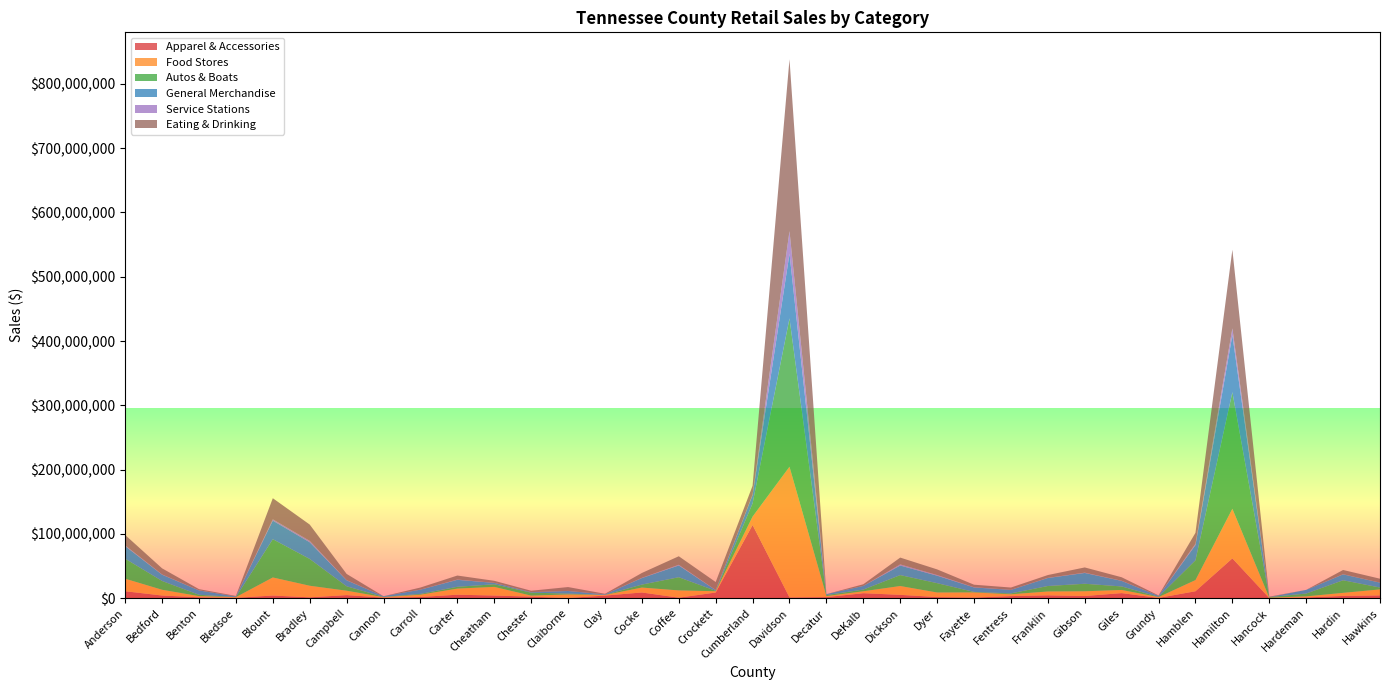

Reading left to right, extract all data points from this chart.

Apparel & Accessories: Anderson=10852983	Bedford=4200628	Benton=1445843	Bledsoe=664731	Blount=4178723	Bradley=1364039	Campbell=4835140	Cannon=894242	Carroll=1907304	Carter=5473772	Cheatham=4178723	Chester=2449310	Claiborne=393462	Clay=4111705	Cocke=8907637	Coffee=831593	Crockett=8874279	Cumberland=113884142	Davidson=1233121	Decatur=1712468	DeKalb=7802457	Dickson=5256162	Dyer=1772526	Fayette=1019608	Fentress=3310155	Franklin=4500740	Gibson=3435095	Giles=7935574	Grundy=503953	Hamblen=10845108	Hamilton=61979036	Hancock=258102	Hardeman=1195921	Hardin=3560332	Hawkins=4382671
Food Stores: Anderson=19460493	Bedford=8939746	Benton=1811085	Bledsoe=1000629	Blount=28098784	Bradley=18034983	Campbell=6841148	Cannon=777696	Carroll=3556017	Carter=9474991	Cheatham=13449216	Chester=1597477	Claiborne=5487634	Clay=960127	Cocke=7657120	Coffee=11304660	Crockett=1989105	Cumberland=13081511	Davidson=203315363	Decatur=1602412	DeKalb=3007710	Dickson=13704783	Dyer=7125288	Fayette=7988493	Fentress=2783410	Franklin=5969348	Gibson=7367094	Giles=4906466	Grundy=1259635	Hamblen=17367026	Hamilton=77132722	Hancock=502951	Hardeman=1656316	Hardin=4776022	Hawkins=9320934
Autos & Boats: Anderson=31145608	Bedford=13698656	Benton=2087287	Bledsoe=187089	Blount=59534700	Bradley=41694719	Campbell=6912170	Cannon=462855	Carroll=1266236	Carter=2846823	Cheatham=4064304	Chester=4606175	Claiborne=1338759	Clay=172227	Cocke=4644698	Coffee=20504360	Crockett=680784	Cumberland=20529869	Davidson=230798520	Decatur=1596592	DeKalb=2633297	Dickson=17023053	Dyer=14537093	Fayette=794425	Fentress=1424840	Franklin=8527058	Gibson=11692441	Giles=5476539	Grundy=439518	Hamblen=30785538	Hamilton=181386703	Hancock=921181	Hardeman=4438315	Hardin=19599425	Hawkins=2925147
General Merchandise: Anderson=19557800	Bedford=9742230	Benton=6784355	Bledsoe=827519	Blount=28866695	Bradley=25929757	Campbell=9257957	Cannon=963229	Carroll=6582143	Carter=10814244	Cheatham=2180620	Chester=844621	Claiborne=4013145	Clay=795211	Cocke=10148055	Coffee=18326311	Crockett=1048961	Cumberland=12933995	Davidson=100624494	Decatur=1392973	DeKalb=5638778	Dickson=14853124	Dyer=11618681	Fayette=6997873	Fentress=5478522	Franklin=12454477	Gibson=16816592	Giles=8644319	Grundy=1445597	Hamblen=23642061	Hamilton=88663342	Hancock=0	Hardeman=5661532	Hardin=9167138	Hawkins=7593012
Service Stations: Anderson=1215492	Bedford=386216	Benton=114883	Bledsoe=0	Blount=2055099	Bradley=2176890	Campbell=283883	Cannon=22724	Carroll=106158	Carter=427135	Cheatham=79367	Chester=25463	Claiborne=121437	Clay=0	Cocke=329524	Coffee=1072538	Crockett=150129	Cumberland=816799	Davidson=34945746	Decatur=18707	DeKalb=36309	Dickson=1794222	Dyer=1024928	Fayette=255102	Fentress=98190	Franklin=234627	Gibson=452959	Giles=225994	Grundy=0	Hamblen=2117565	Hamilton=10526064	Hancock=0	Hardeman=26556	Hardin=227689	Hawkins=68036
Eating & Drinking: Anderson=16089845	Bedford=9493566	Benton=1873937	Bledsoe=869314	Blount=32816608	Bradley=25359423	Campbell=9659237	Cannon=0	Carroll=3208179	Carter=6236847	Cheatham=3147806	Chester=2123511	Claiborne=6011827	Clay=875539	Cocke=7576075	Coffee=13239605	Crockett=12433563	Cumberland=13703610	Davidson=267344130	Decatur=0	DeKalb=2605657	Dickson=10568468	Dyer=8757708	Fayette=3976910	Fentress=3522205	Franklin=4361778	Gibson=8118649	Giles=5414847	Grundy=702492	Hamblen=16952328	Hamilton=122361485	Hancock=758463	Hardeman=0	Hardin=6601209	Hawkins=6055381